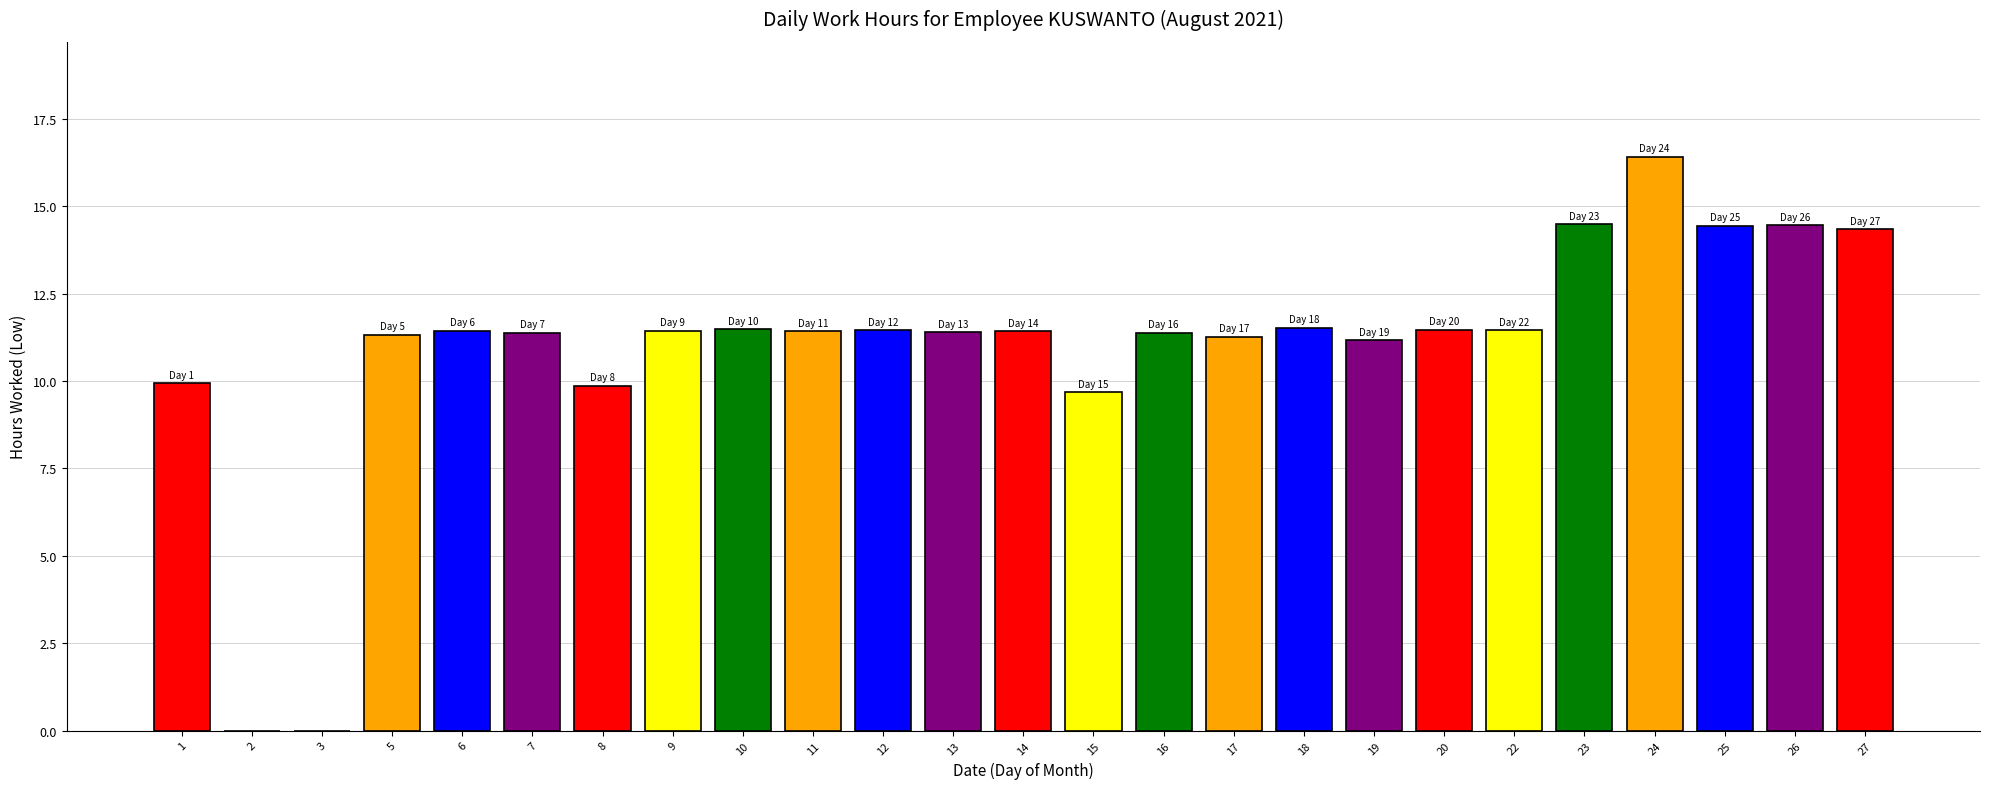

What is the average value?

11.0